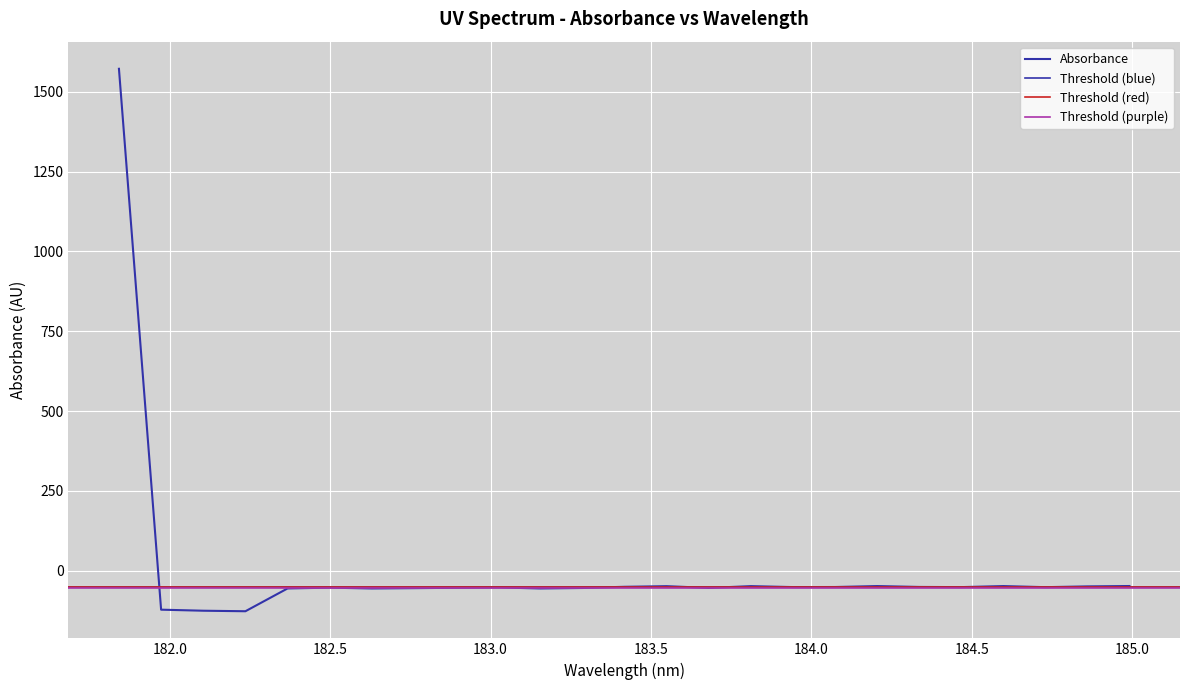

What is the smallest value displayed?

-126.5